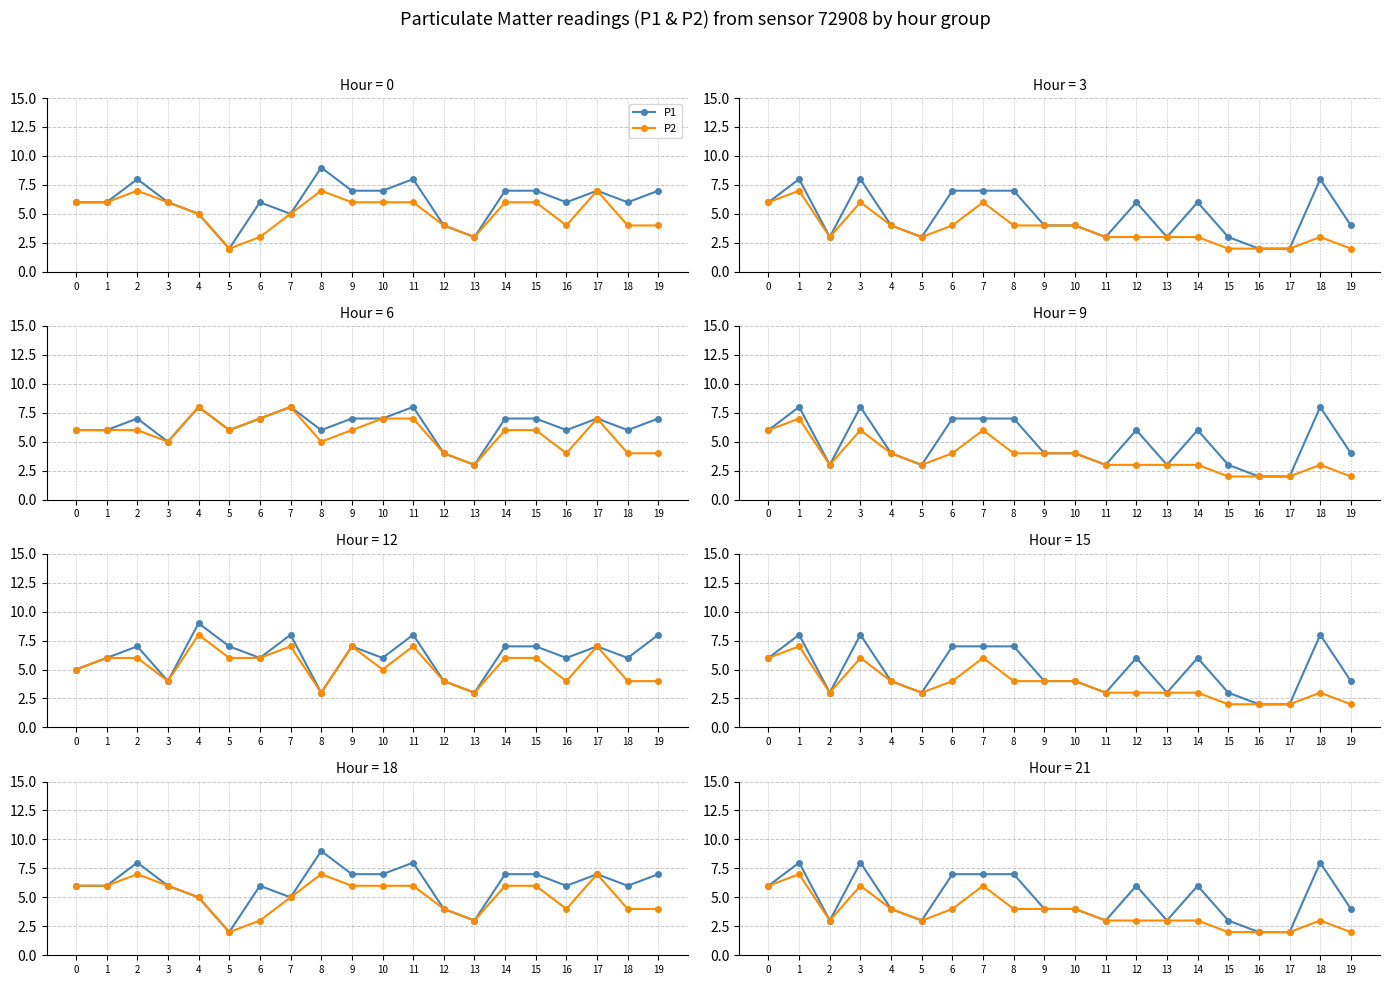

Where is the first local maximum for P2?

1